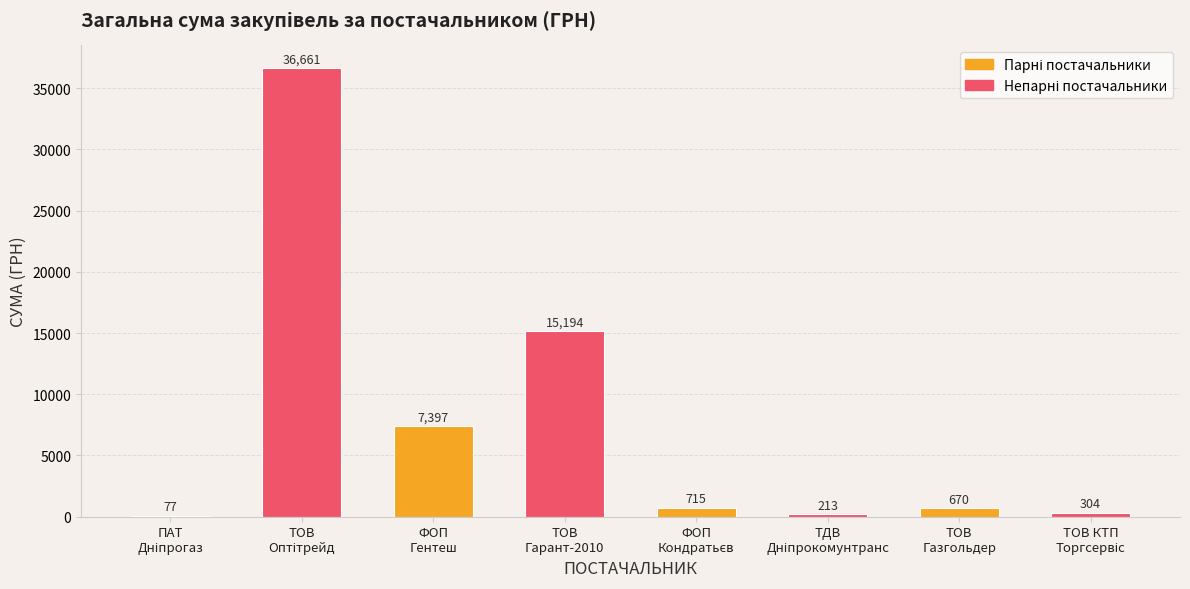

What is the sum of all values?

61231.0